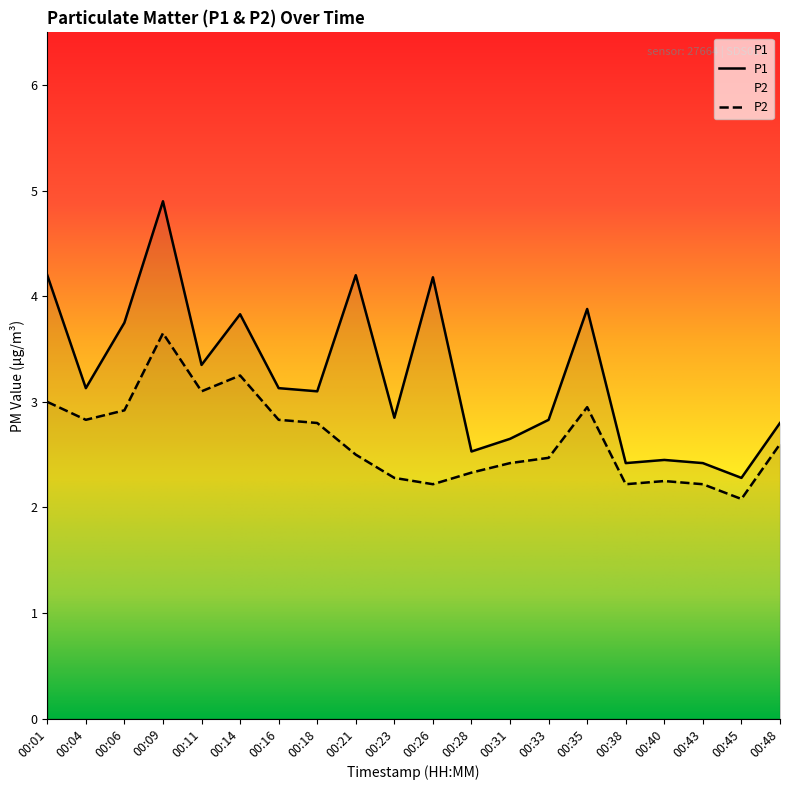

Rank the categories by P2 value from lowest to highest.

00:45, 00:26, 00:38, 00:43, 00:40, 00:23, 00:28, 00:31, 00:33, 00:21, 00:48, 00:18, 00:04, 00:16, 00:06, 00:35, 00:01, 00:11, 00:14, 00:09